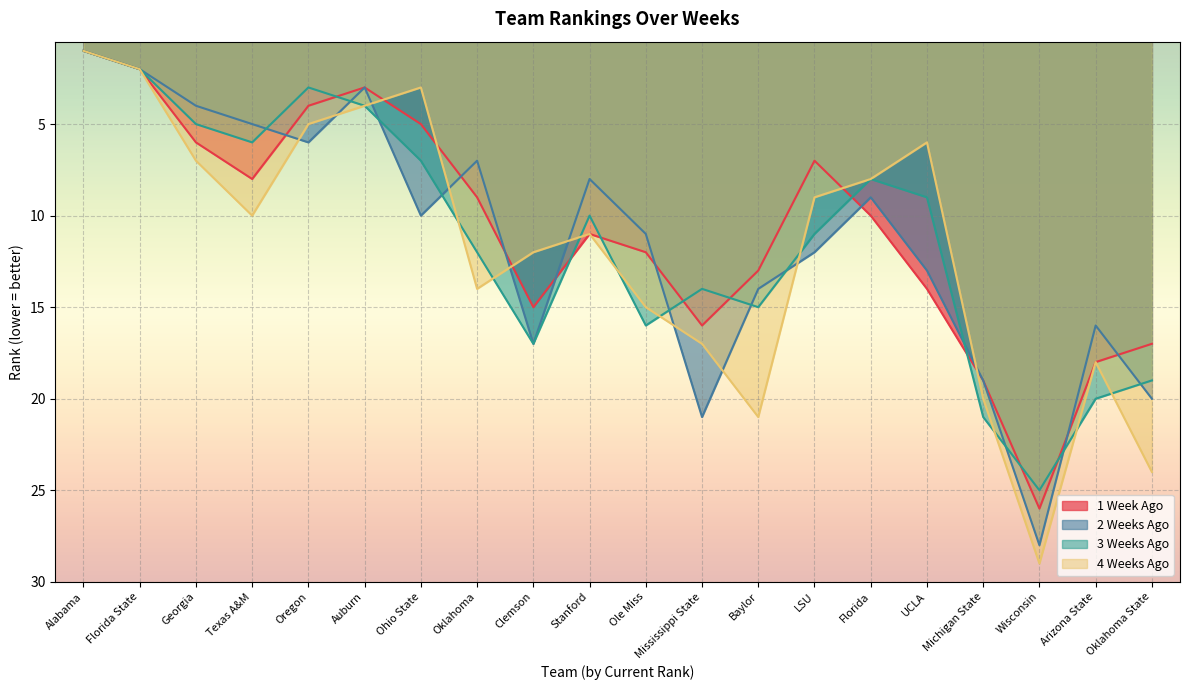

How many distinct data groups are displayed?

4